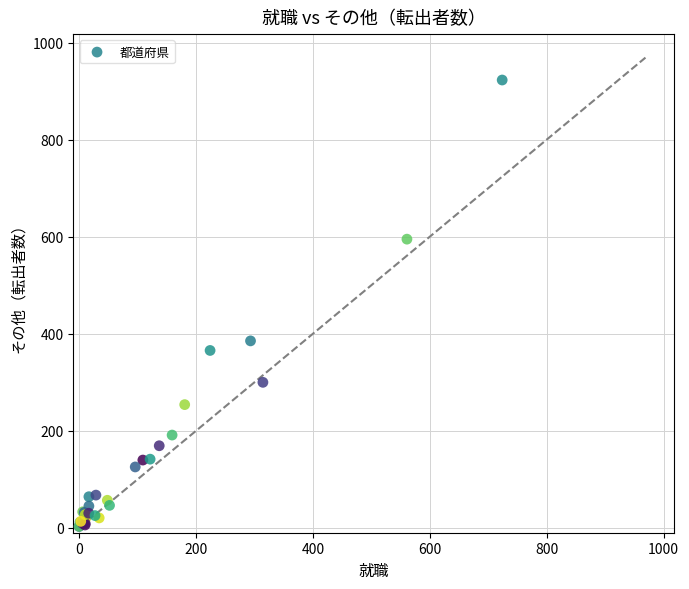

What Y value in the scatter plot is closest to 462?

385.3